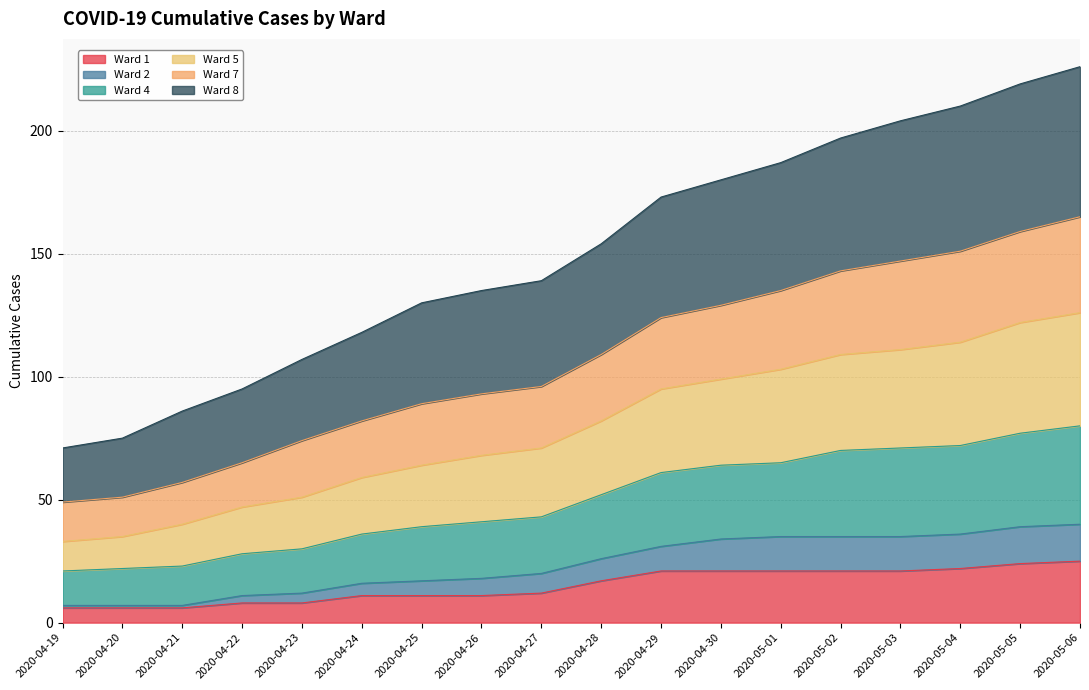

What are all the series names shown in the legend?

Ward 1, Ward 2, Ward 4, Ward 5, Ward 7, Ward 8